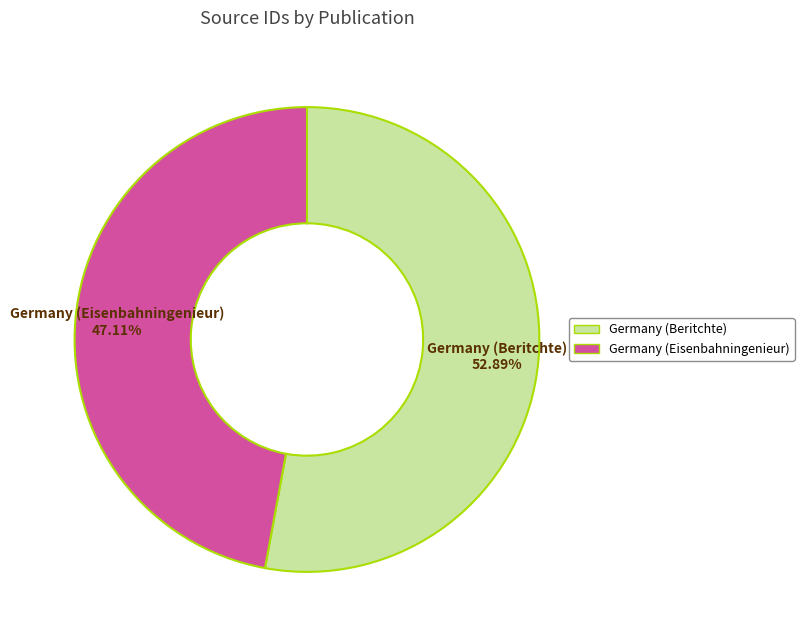

Do Germany (Beritchte) and Germany (Eisenbahningenieur) together represent more than half of the pie?

Yes